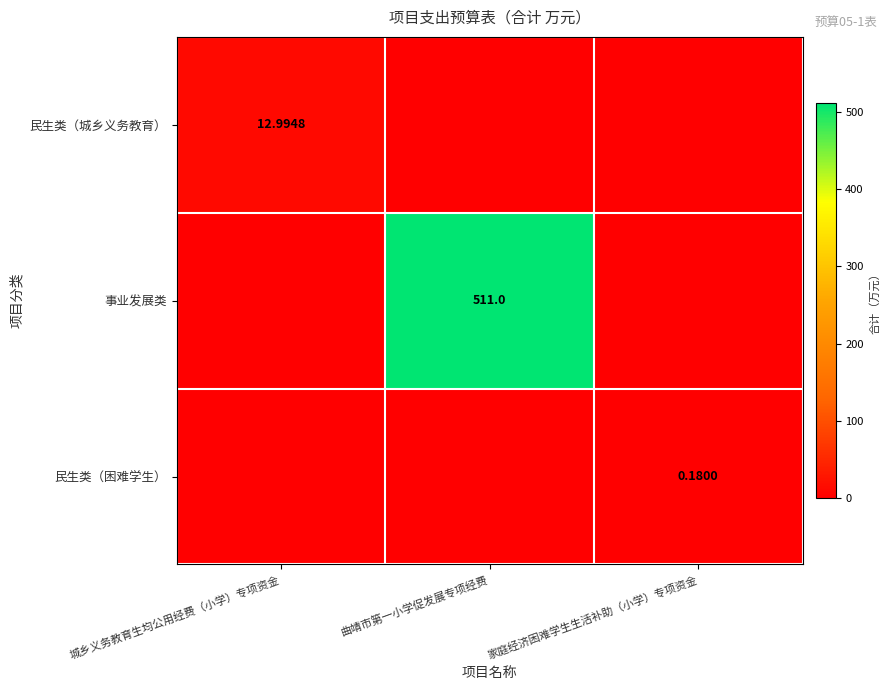

How many 民生类（困难学生） values are between 0 and 1?

3